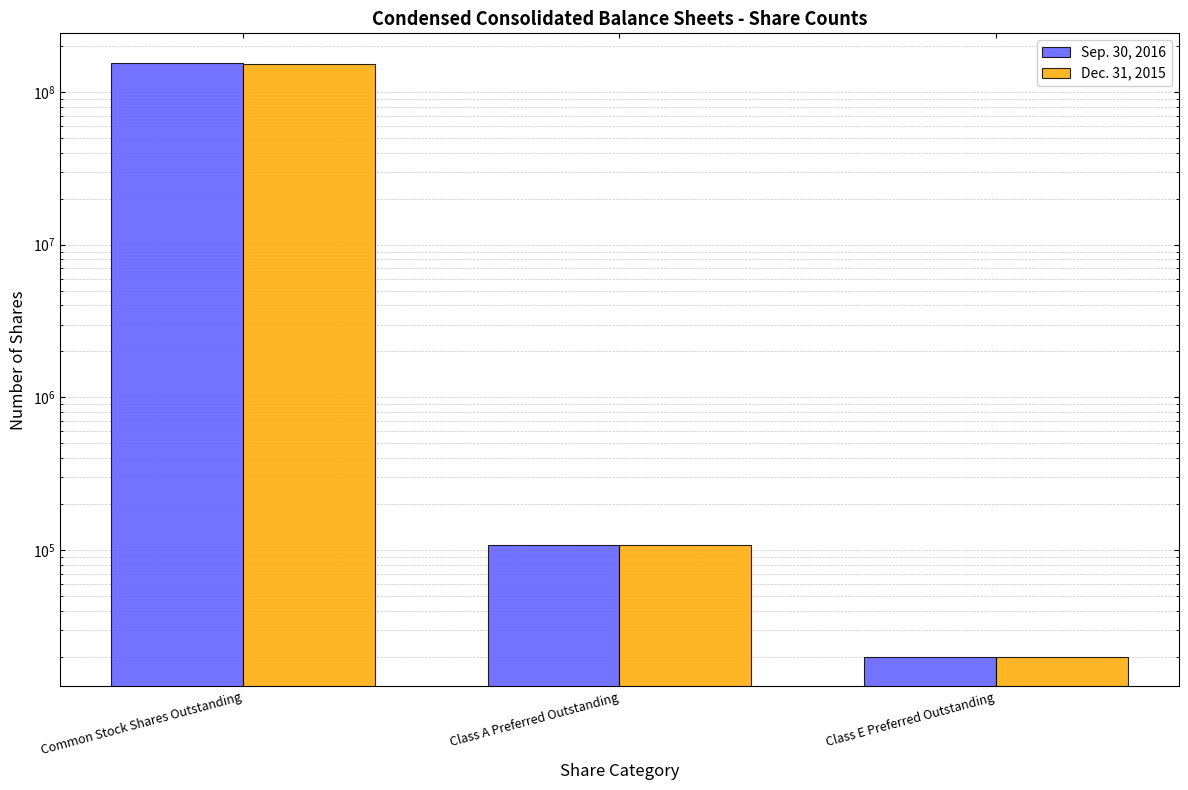

What is the difference between the maximum and minimum values in the Sep. 30, 2016 series?

154688712